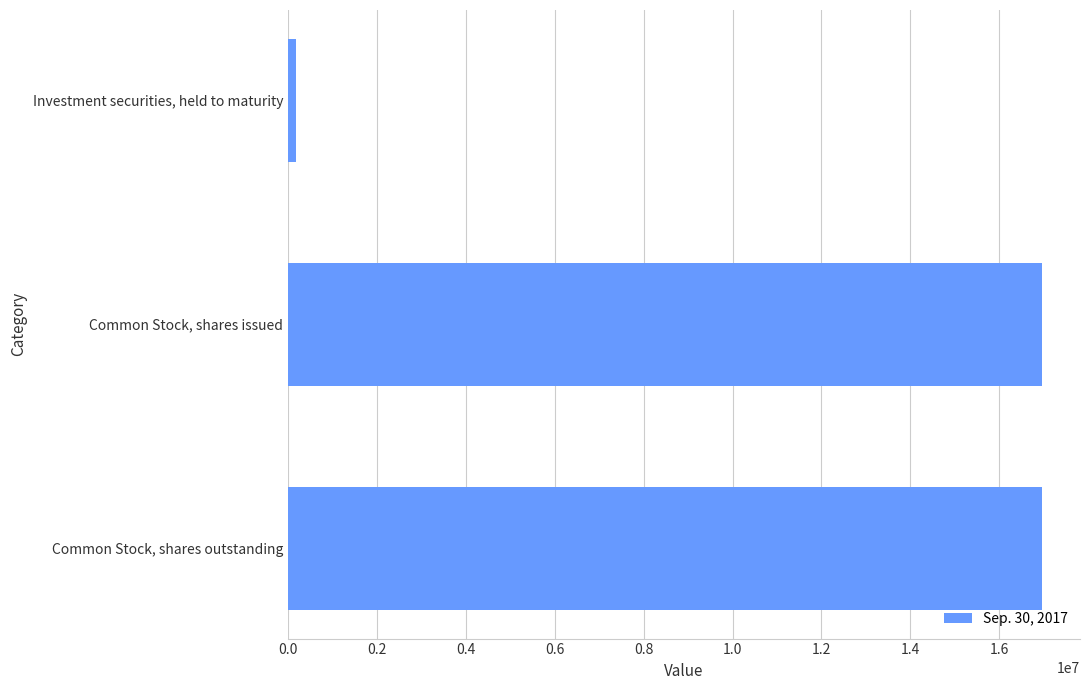

Approximately how many times larger is the value at Common Stock, shares outstanding compared to Common Stock, shares issued?

1.0